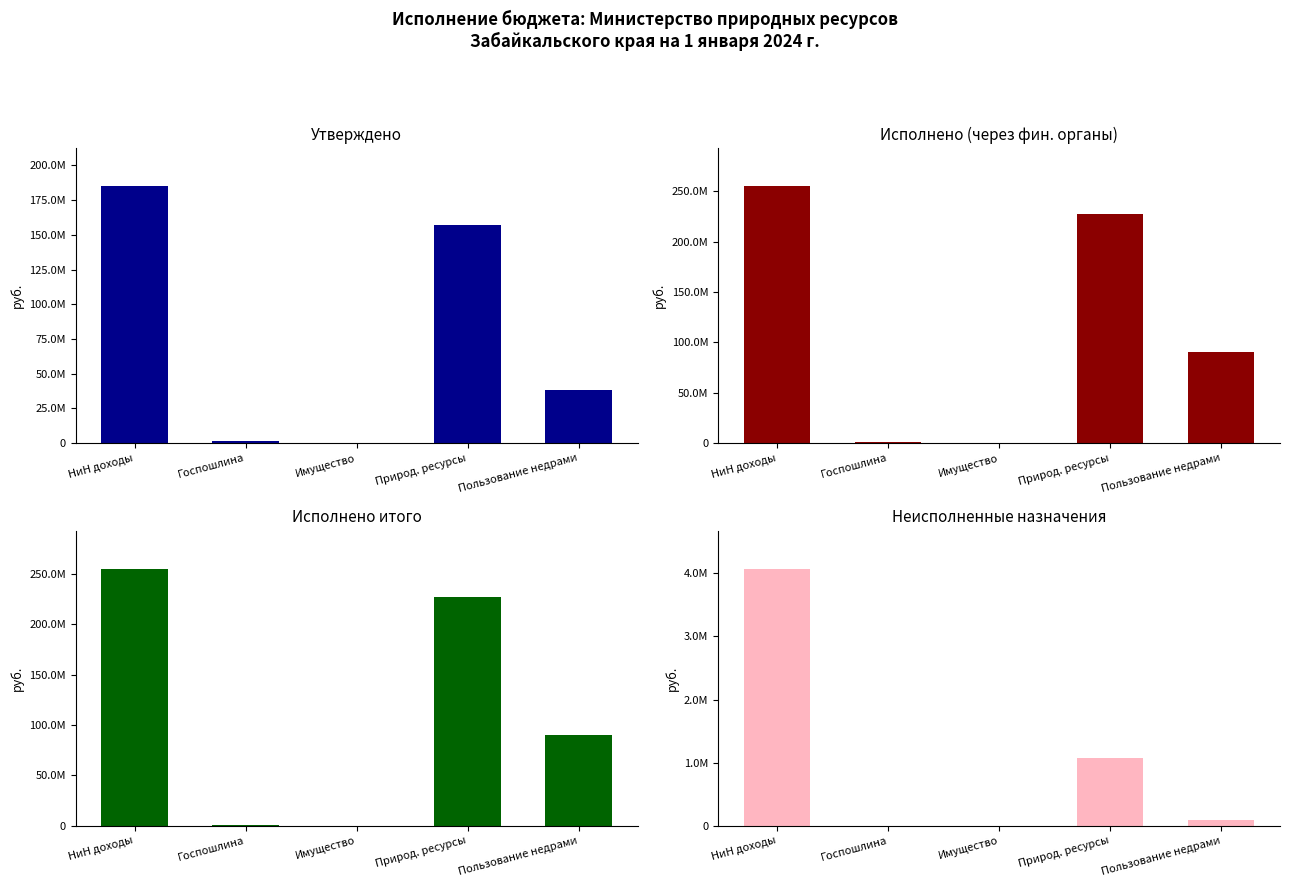

What is the spread (max minus min) of values at Госпошлина?

1245700.0